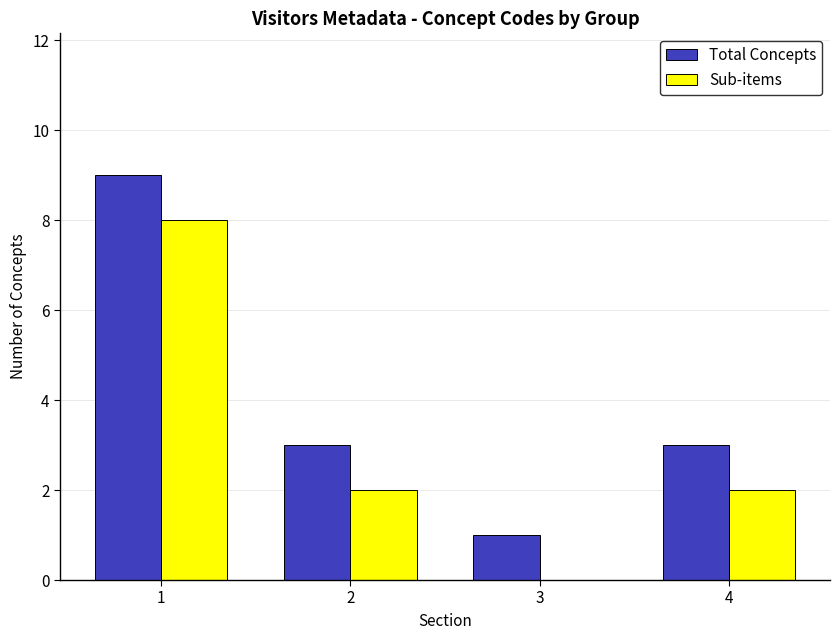

The Total Concepts series shows 5 at 4. True or false?

False